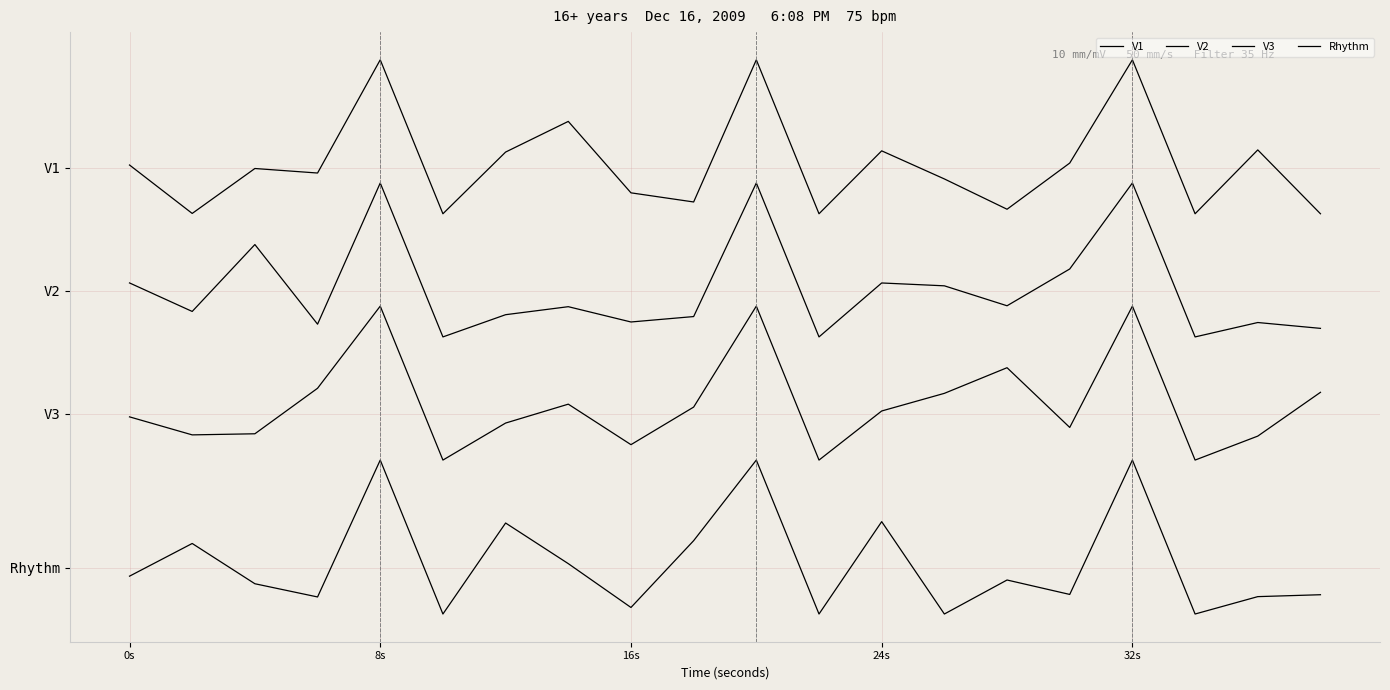

Is this an area chart (filled region under the line)?

No